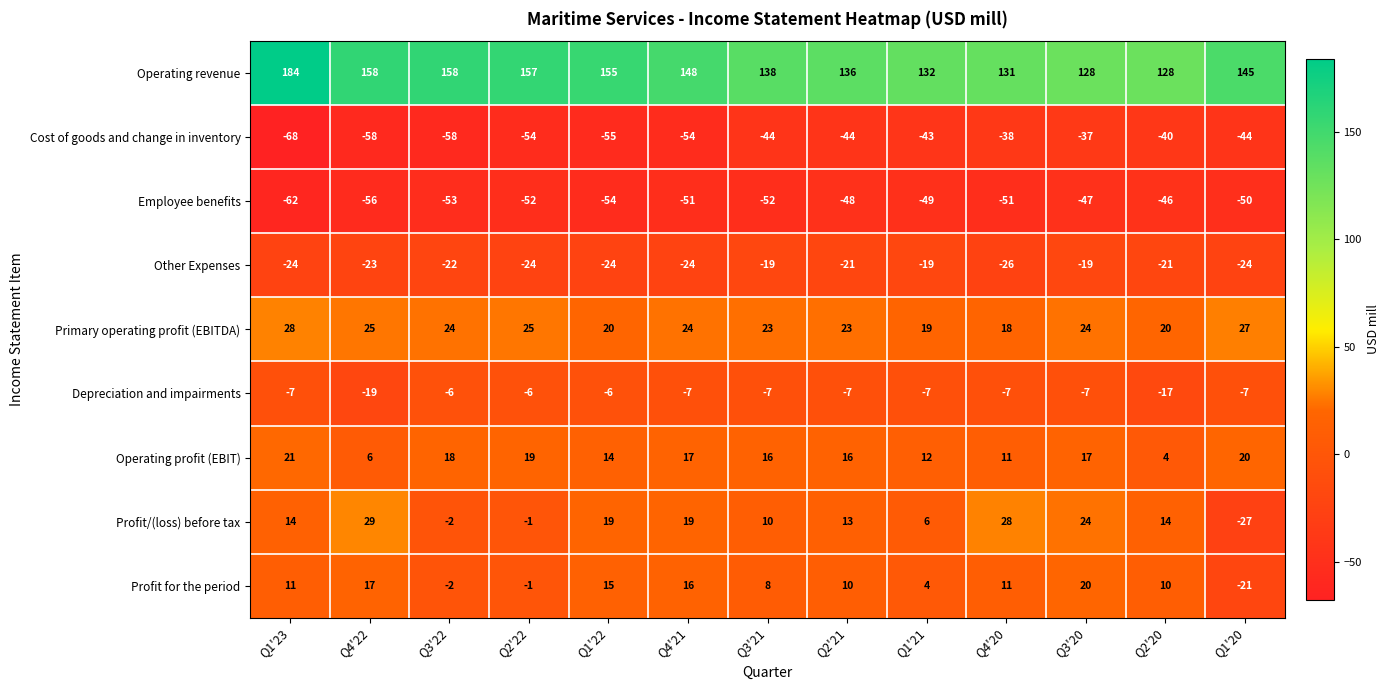

At how many categories does at least one series exceed 62?

13